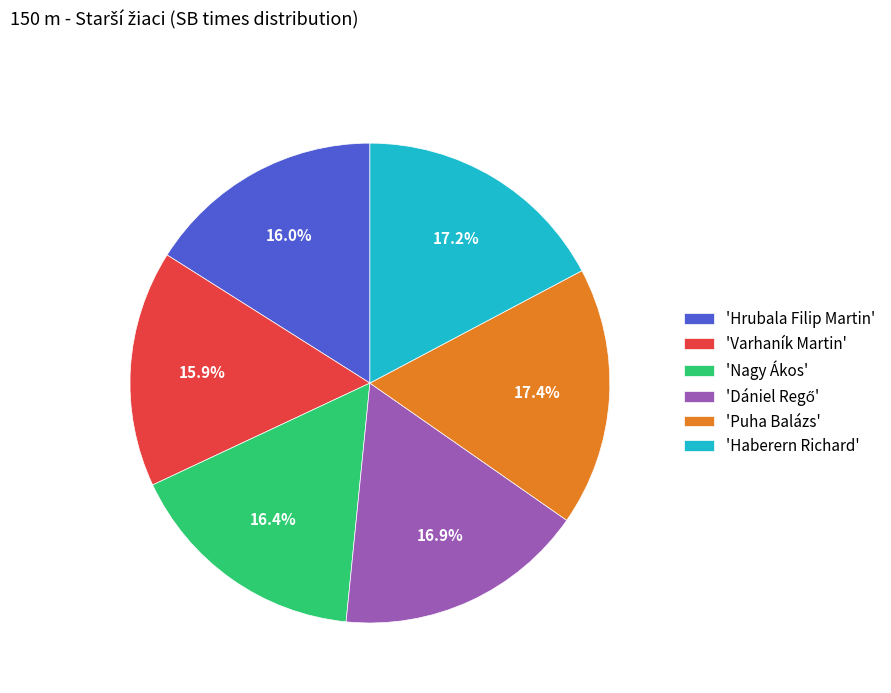

Does 'Hrubala Filip Martin' represent more than half of the total?

No